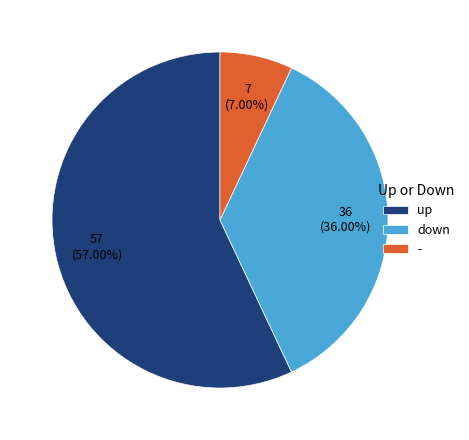

Which slice is the largest?

up